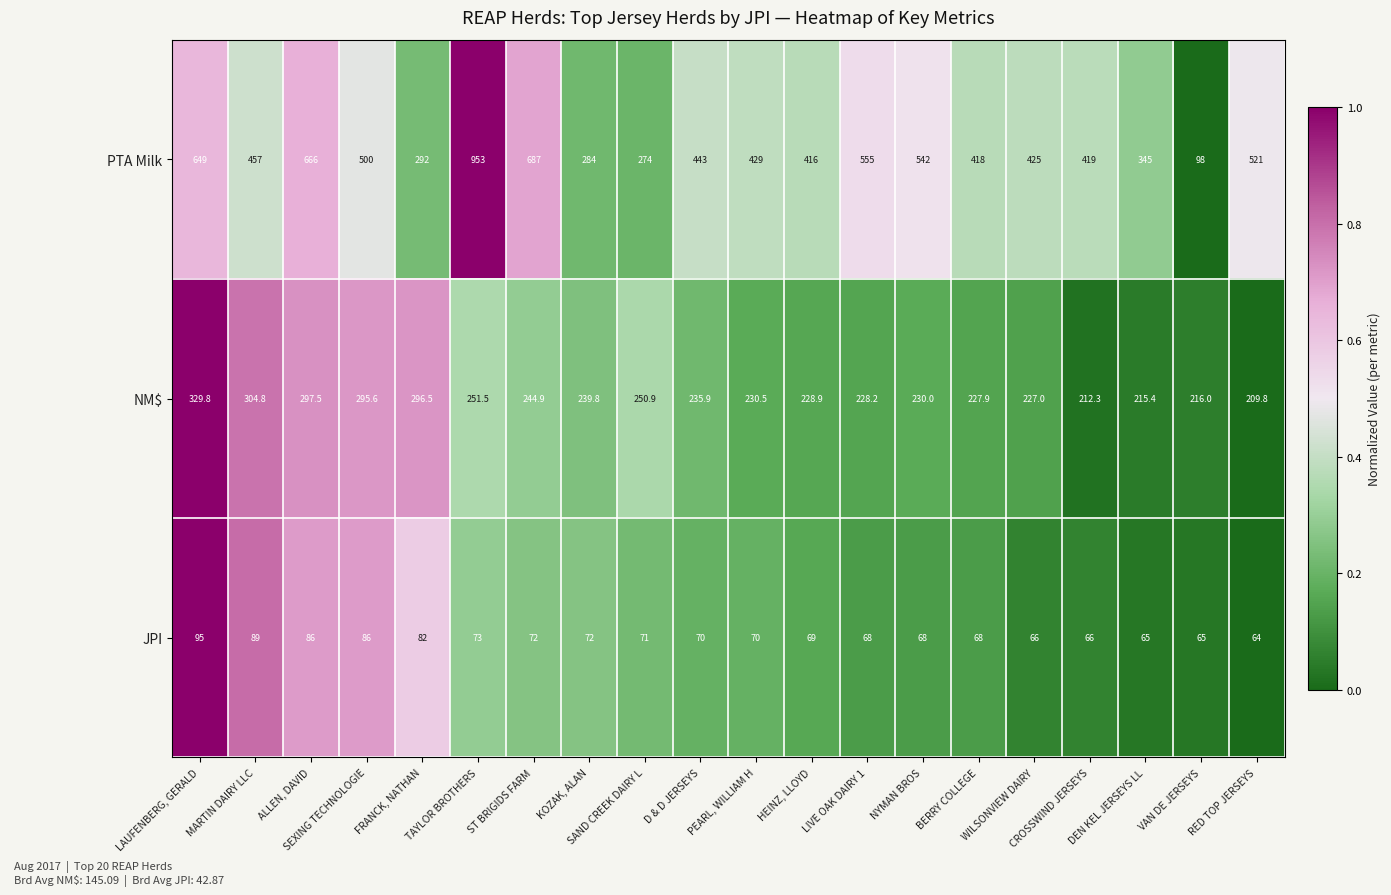

Between PEARL, WILLIAM H and RED TOP JERSEYS, which series saw the biggest shift?

PTA Milk